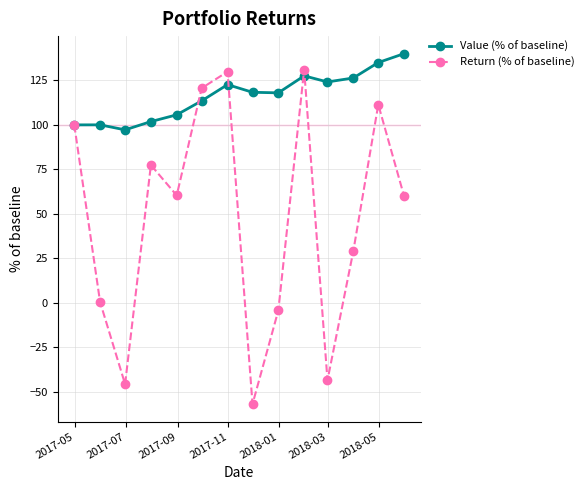

Which series has the largest total across all categories?

Value (% of baseline)